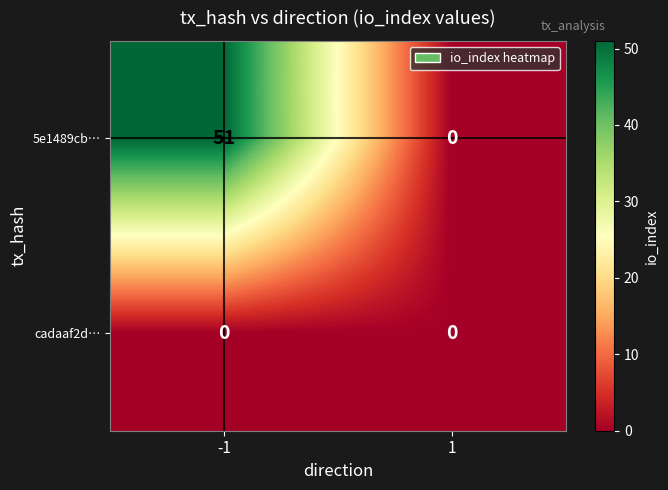

Is the value of 5e1489cb… at -1 greater than the value of cadaaf2d… at -1?

Yes